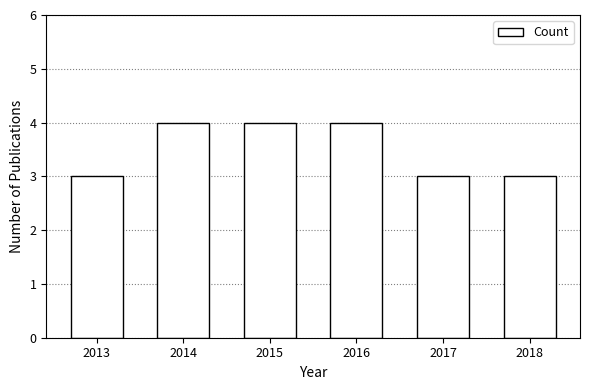

How many bars are there in total?

6